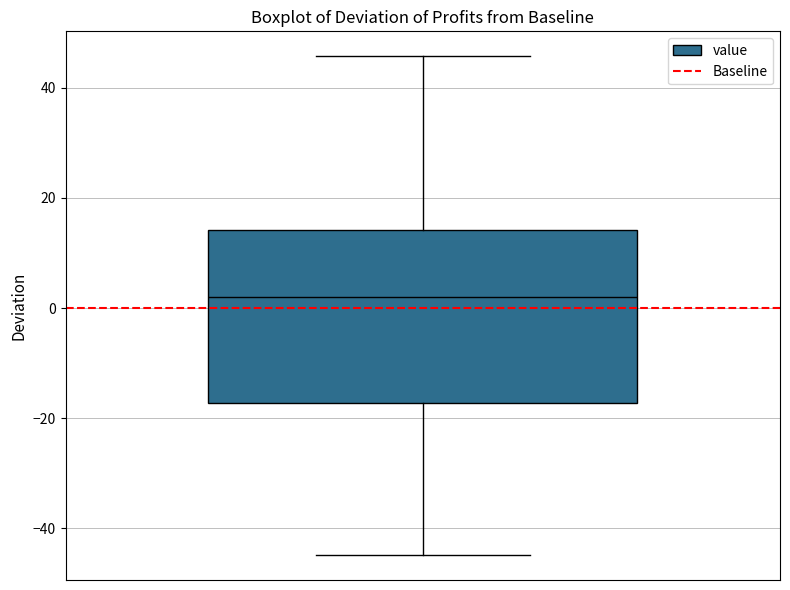

Where is the upper edge of the box on the y-axis? The values are not printed on the chart, so give them approximately, as read against the axis.

14